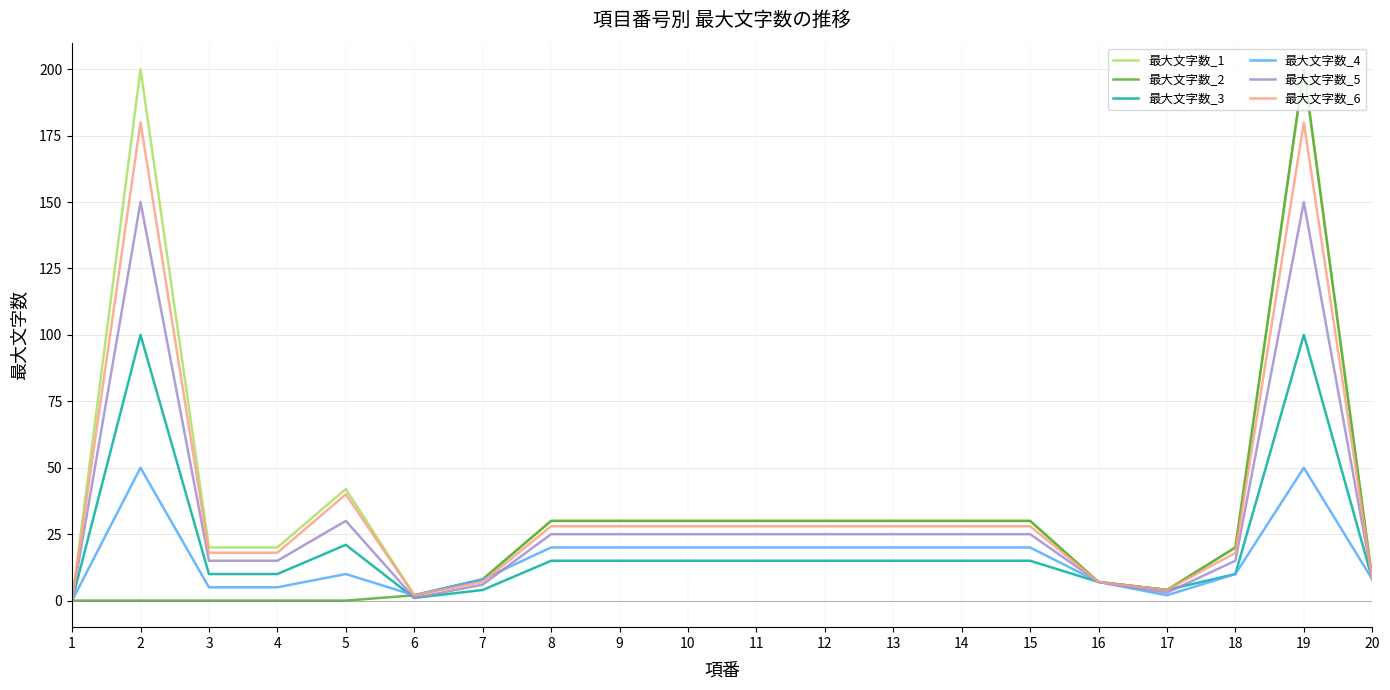

At which category is the sum across all series the highest?

19